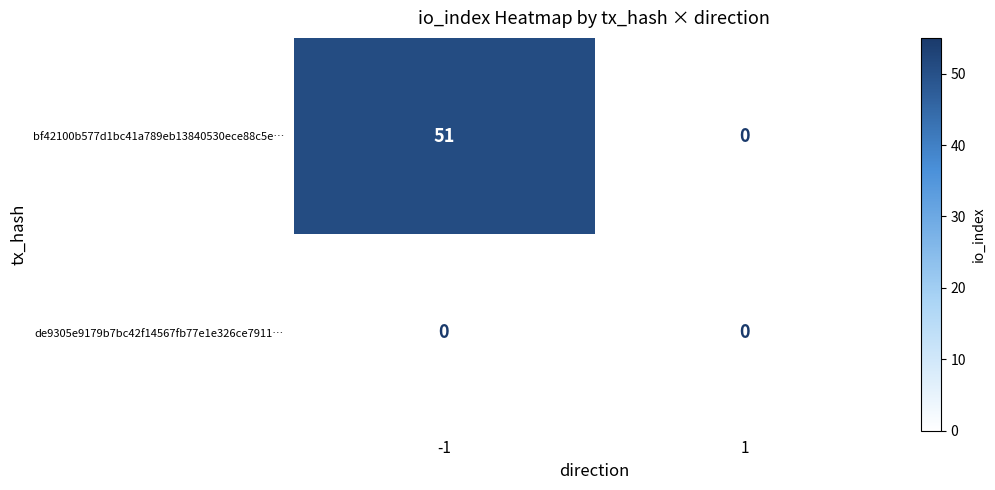

True or false: de9305e9179b7bc42f14567fb77e1e326ce7911… has a value of 0 at -1.

True